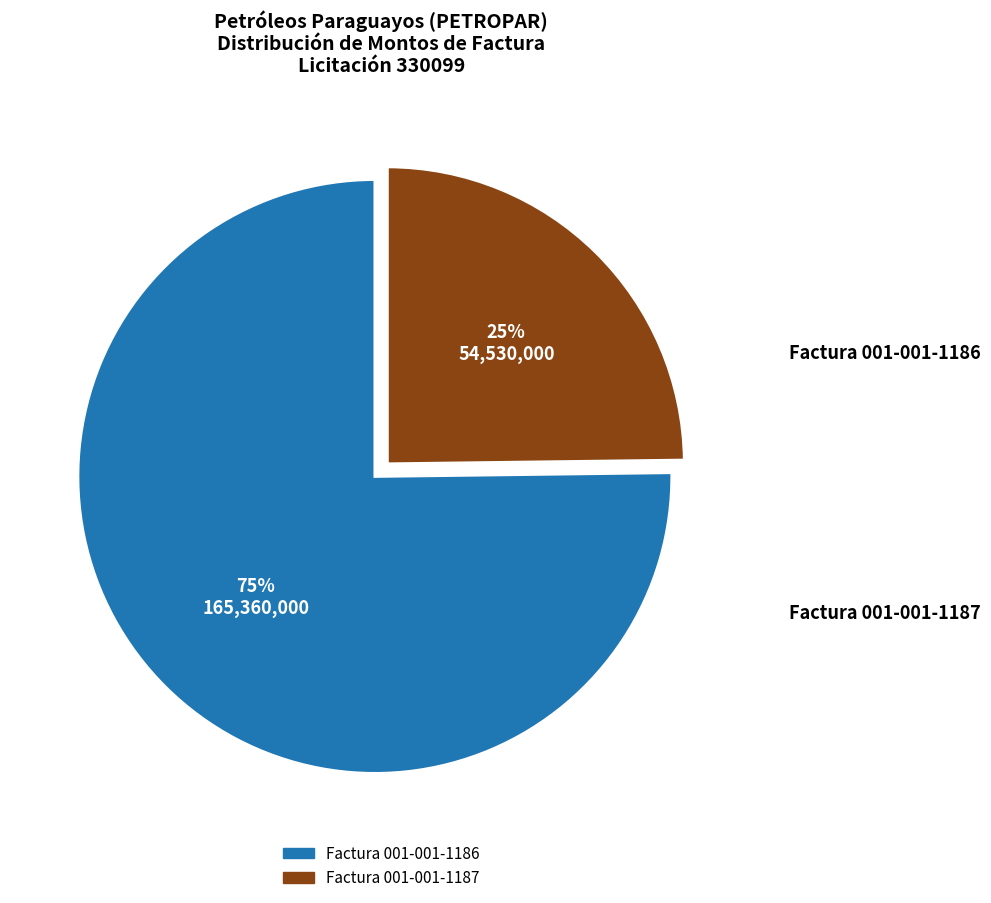

Is it true that Factura 001-001-1187 is 25% of the pie?

True